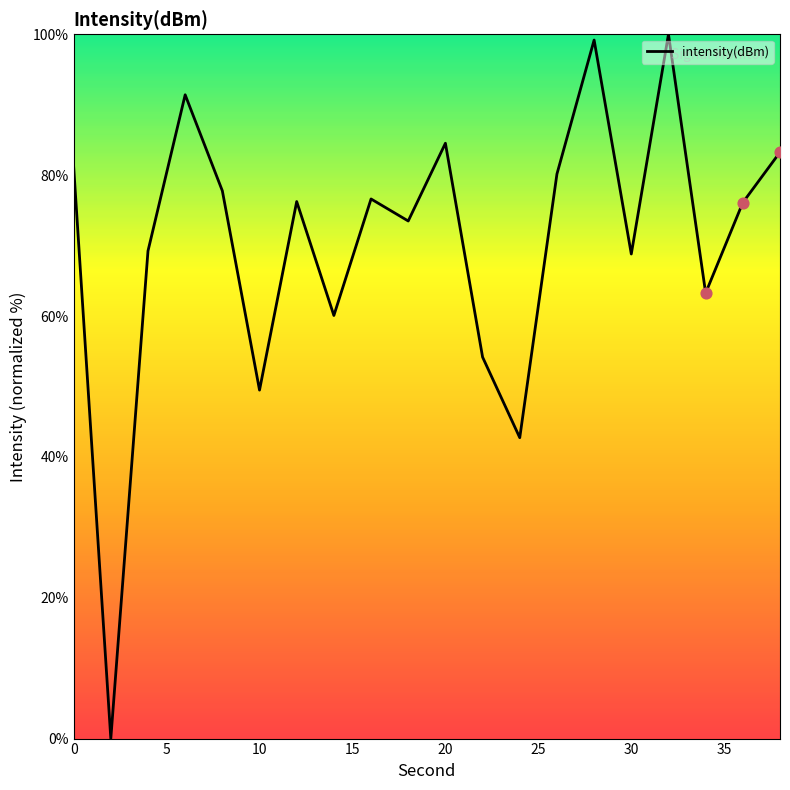

What is the difference between the maximum and minimum values?

100.0